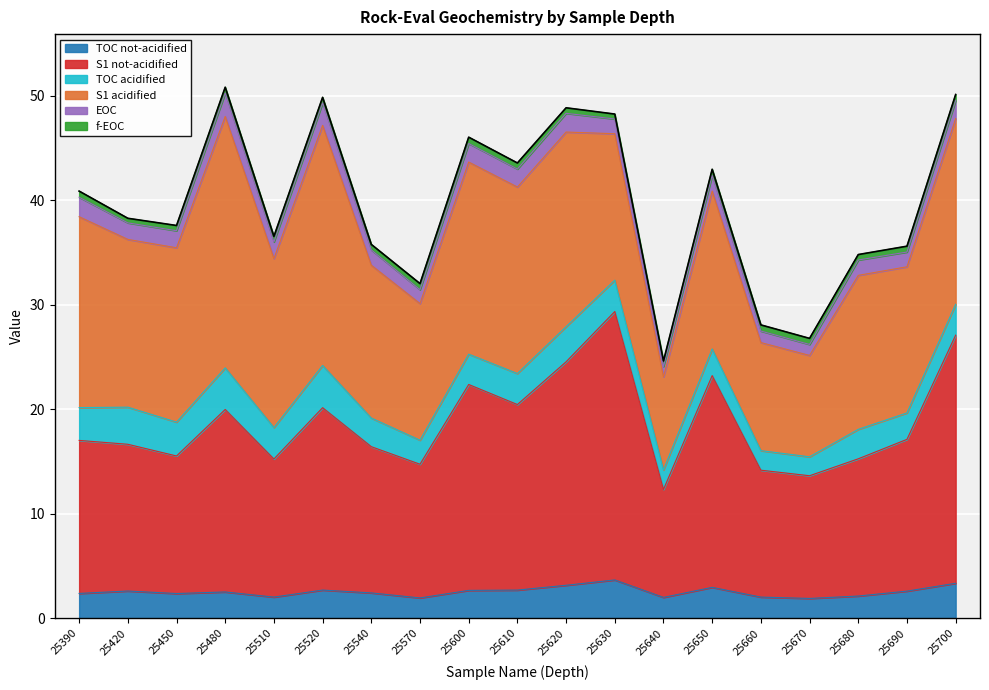

Is it true that S1 not-acidified equals 11.7 at 25670?

True